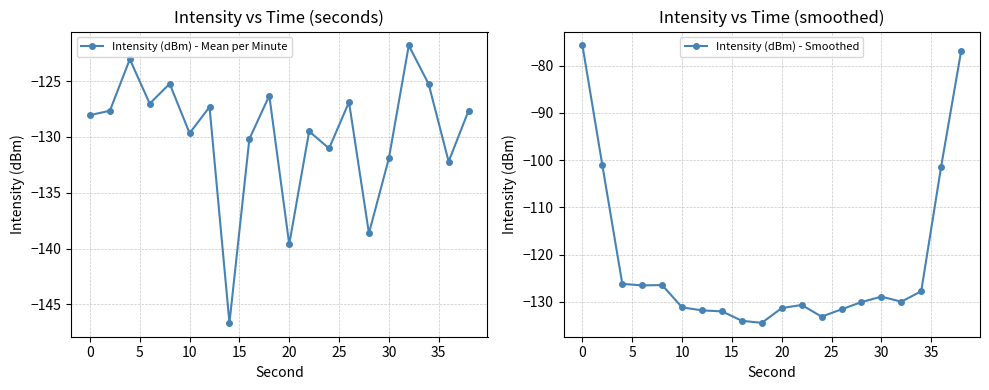

True or false: Intensity (dBm) - Mean per Minute has more than 1 interior local peaks.

True